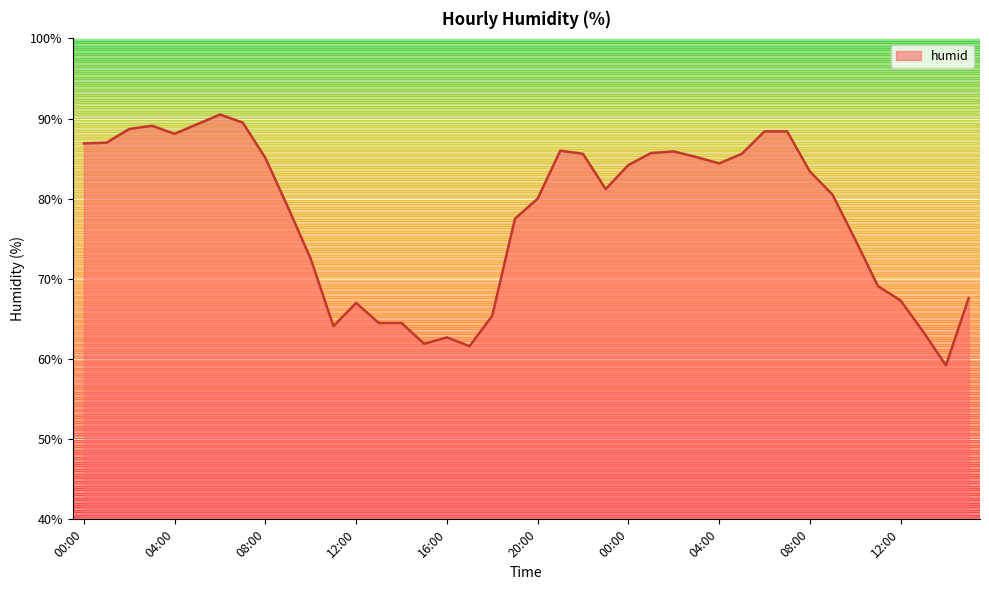

What is the maximum value shown in the chart?

90.5